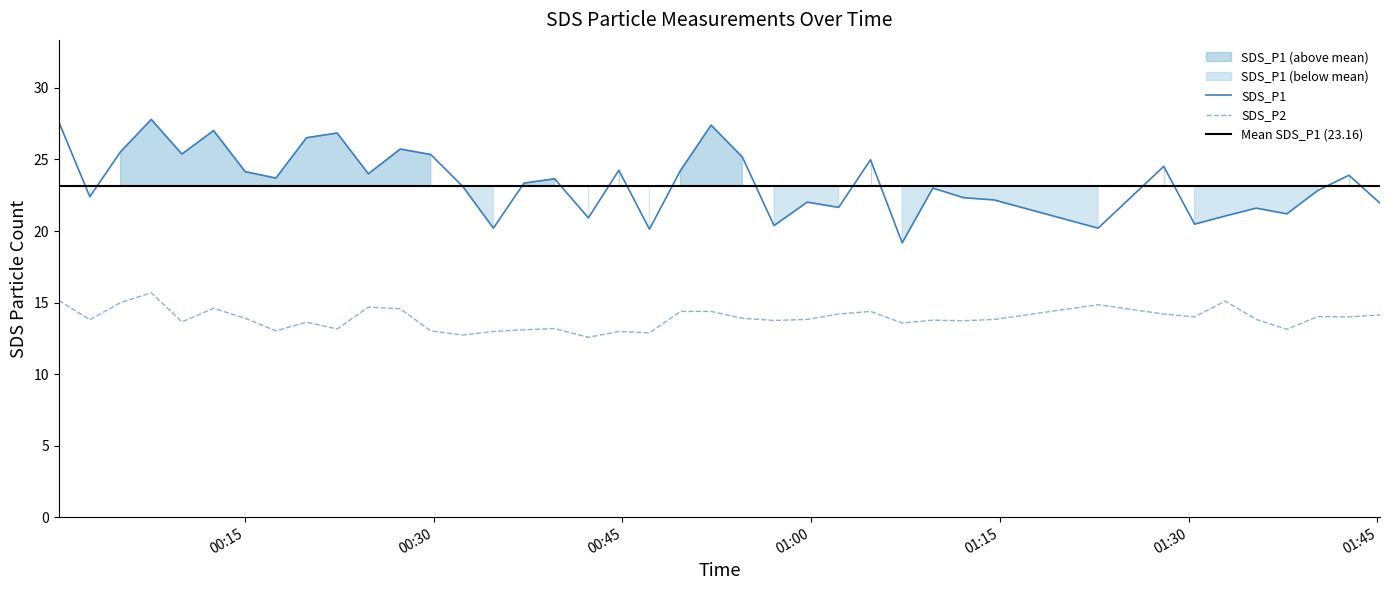

Where is the first local minimum for SDS_P1?

2022/08/18 00:02:41